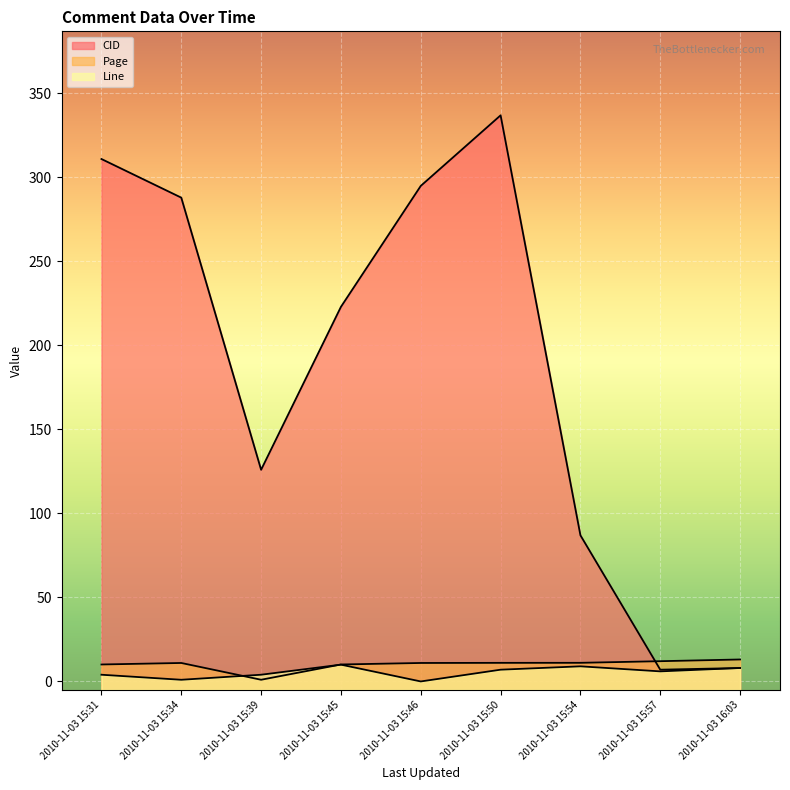

What is the label of the 3rd point from the left?

2010-11-03 15:39